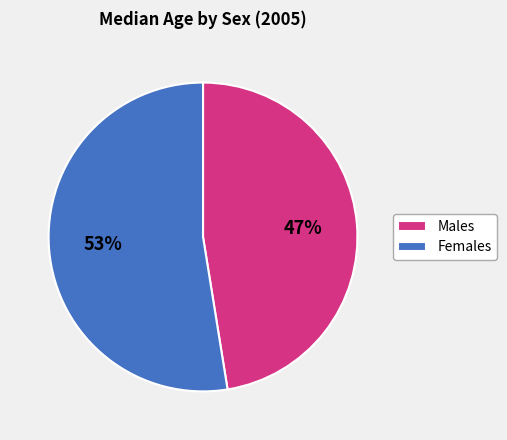

To the nearest percent, what portion does Females represent?

53%